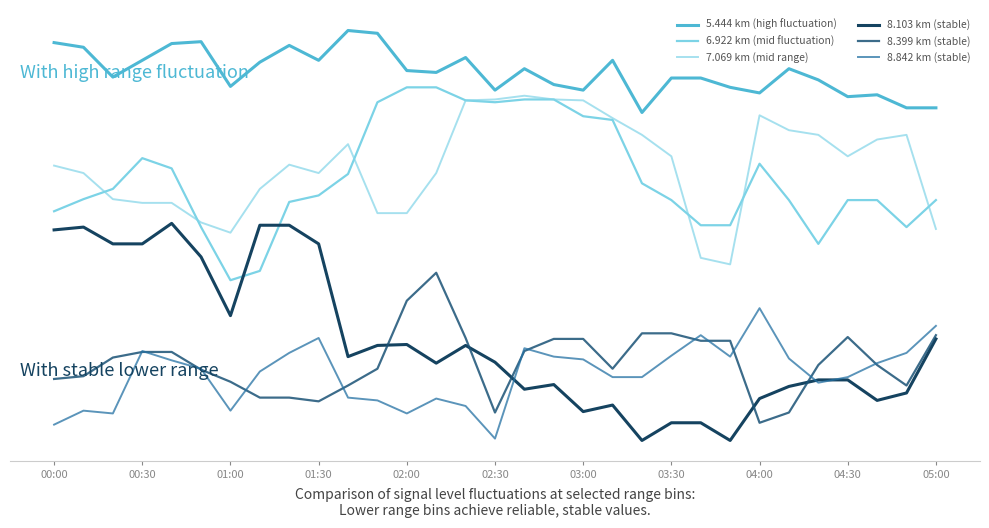

Does the chart have visible grid lines?

No